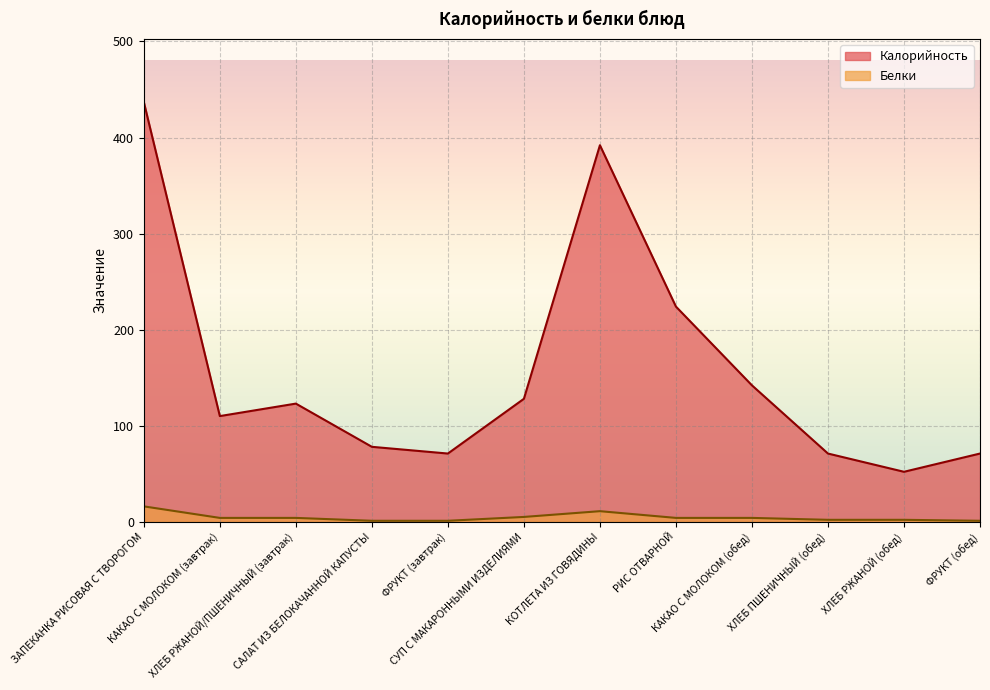

What is the average value of the Калорийность series?

158